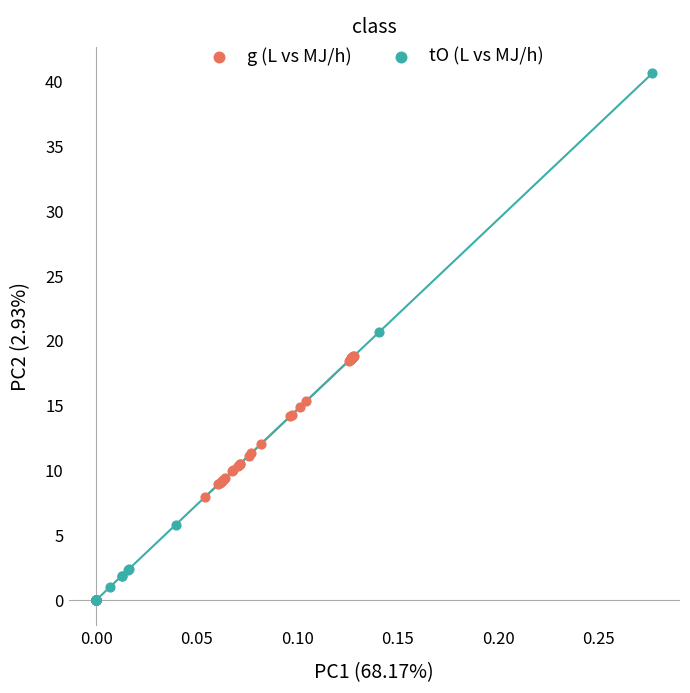

Which series has the largest Y range (max minus min)?

tO (L vs MJ/h)